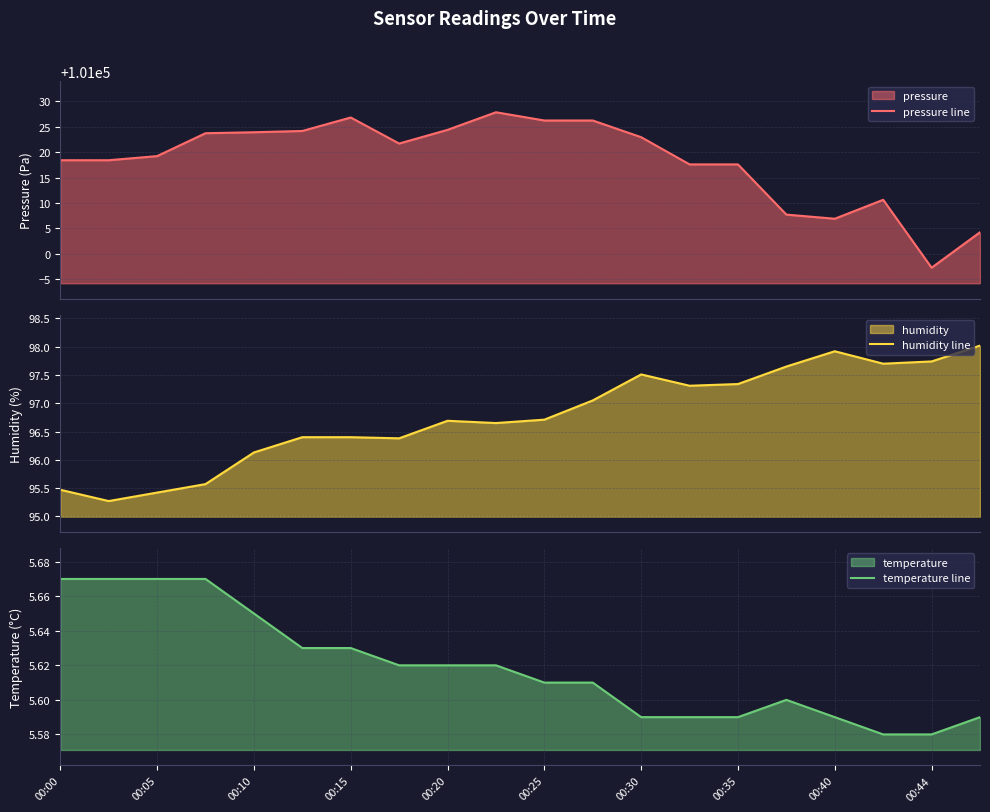

What is the value of the humidity line point at the 4th from the left?

95.6